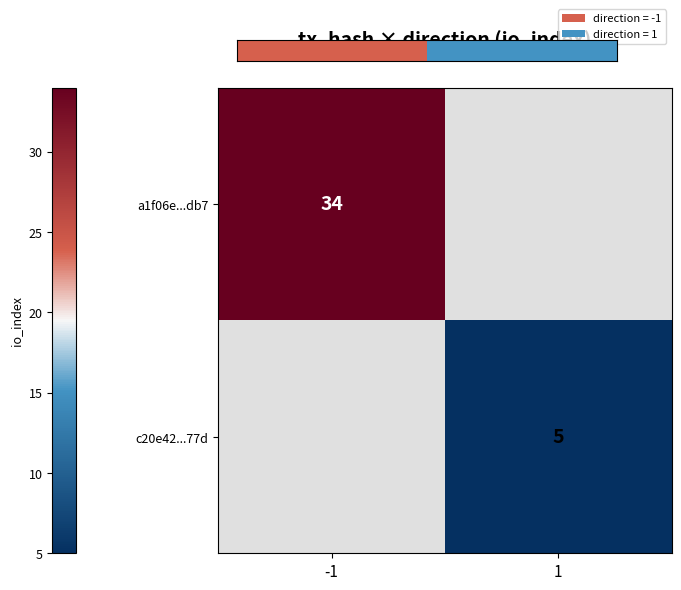

Is the value of c20e42...77d at 1 greater than the value of a1f06e...db7 at -1?

No